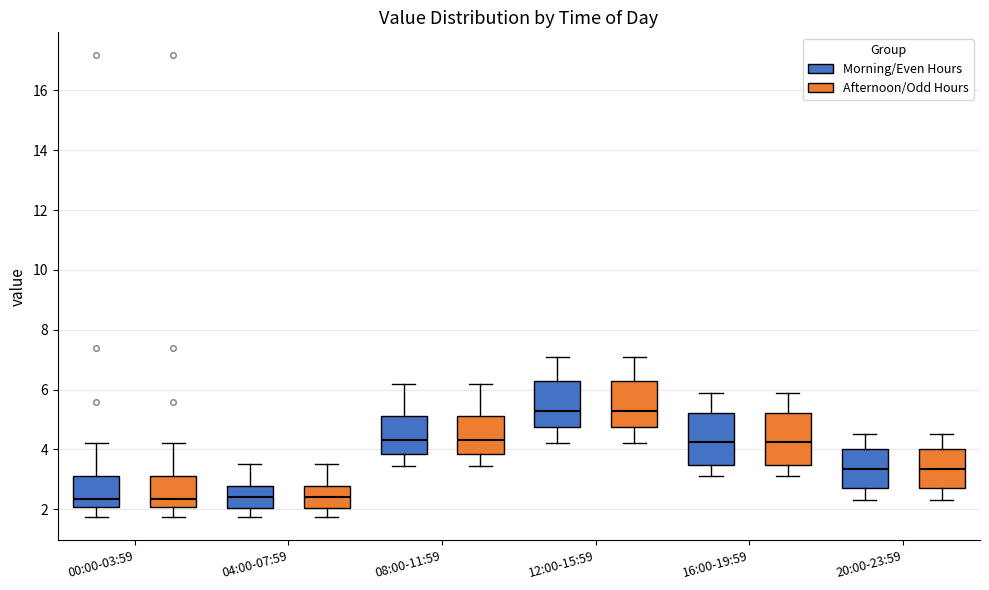

Reading left to right, transcribe this box plot: for each box, give where its median line is, the range the box spans, and where its two whiskers end, as read against the y-axis. The values are not printed on the chart, so give them approximately, as read against the axis.

00:00-03:59 (Morning/Even Hours): median 2.4, box 2.0 to 3.2, whiskers 1.8 to 4.2
00:00-03:59 (Afternoon/Odd Hours): median 2.4, box 2.0 to 3.2, whiskers 1.8 to 4.2
04:00-07:59 (Morning/Even Hours): median 2.4, box 2.0 to 2.8, whiskers 1.8 to 3.6
04:00-07:59 (Afternoon/Odd Hours): median 2.4, box 2.0 to 2.8, whiskers 1.8 to 3.6
08:00-11:59 (Morning/Even Hours): median 4.4, box 3.8 to 5.2, whiskers 3.4 to 6.2
08:00-11:59 (Afternoon/Odd Hours): median 4.4, box 3.8 to 5.2, whiskers 3.4 to 6.2
12:00-15:59 (Morning/Even Hours): median 5.2, box 4.8 to 6.4, whiskers 4.2 to 7.2
12:00-15:59 (Afternoon/Odd Hours): median 5.2, box 4.8 to 6.4, whiskers 4.2 to 7.2
16:00-19:59 (Morning/Even Hours): median 4.2, box 3.4 to 5.2, whiskers 3.2 to 6.0
16:00-19:59 (Afternoon/Odd Hours): median 4.2, box 3.4 to 5.2, whiskers 3.2 to 6.0
20:00-23:59 (Morning/Even Hours): median 3.4, box 2.8 to 4.0, whiskers 2.4 to 4.6
20:00-23:59 (Afternoon/Odd Hours): median 3.4, box 2.8 to 4.0, whiskers 2.4 to 4.6